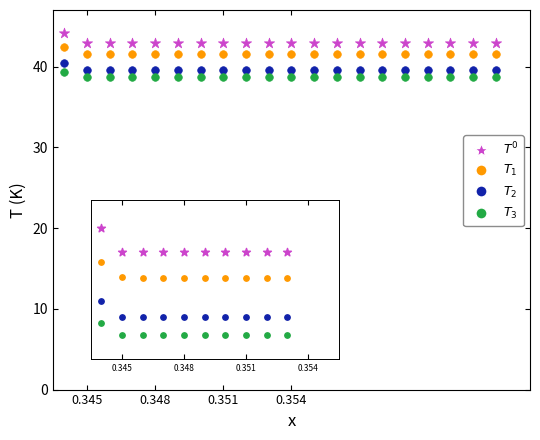

Across all data points, what is the range of Y values (max minus min)?

5.4